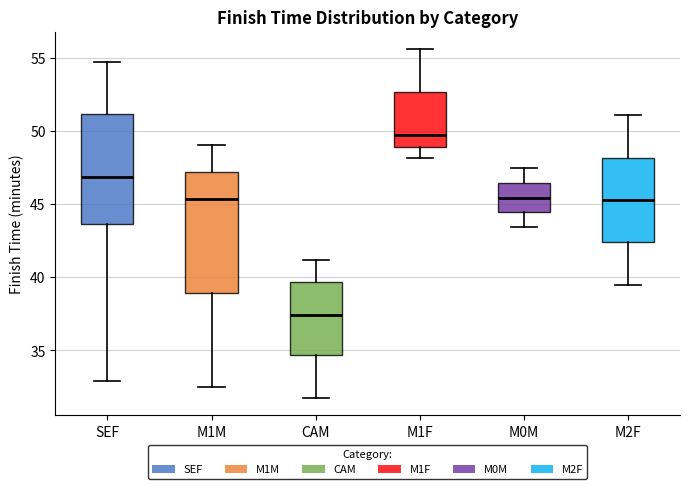

Reading left to right, transcribe this box plot: for each box, give where its median line is, the range the box spans, and where its two whiskers end, as read against the y-axis. The values are not printed on the chart, so give them approximately, as read against the axis.

SEF: median 47.0, box 43.5 to 51.0, whiskers 33.0 to 54.5
M1M: median 45.5, box 39.0 to 47.0, whiskers 32.5 to 49.0
CAM: median 37.5, box 34.5 to 39.5, whiskers 31.5 to 41.0
M1F: median 49.5, box 49.0 to 52.5, whiskers 48.0 to 55.5
M0M: median 45.5, box 44.5 to 46.5, whiskers 43.5 to 47.5
M2F: median 45.5, box 42.5 to 48.0, whiskers 39.5 to 51.0